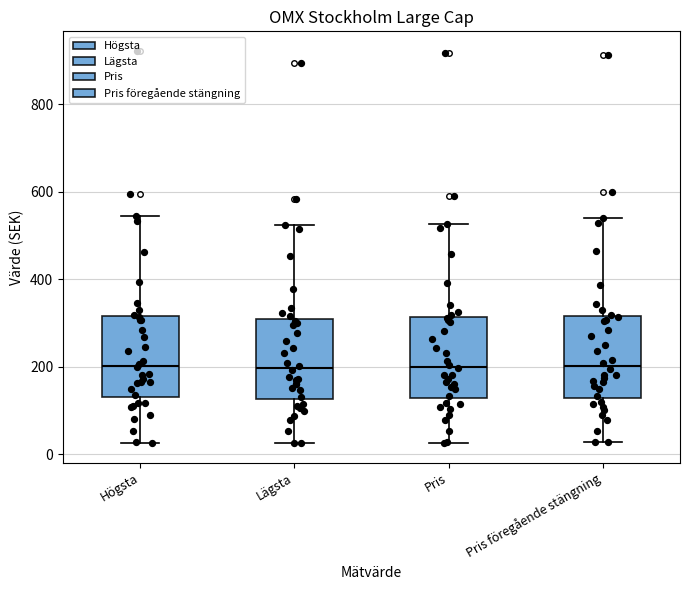

Where is the upper edge of the box for Pris föregående stängning on the y-axis? The values are not printed on the chart, so give them approximately, as read against the axis.

320